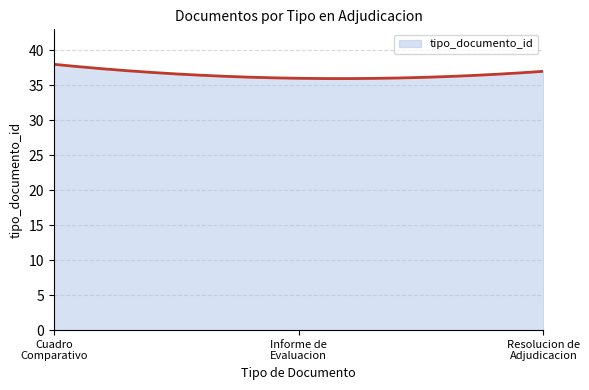

What is the maximum value shown in the chart?

38.0